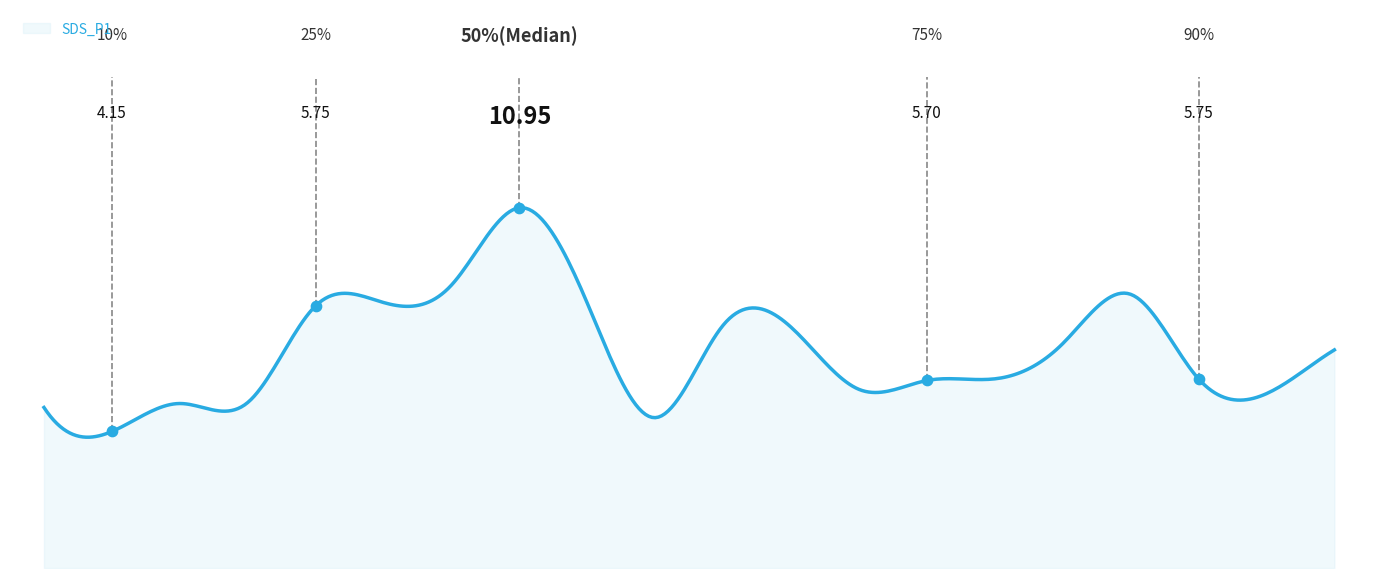

How many lines are shown in the chart?

1